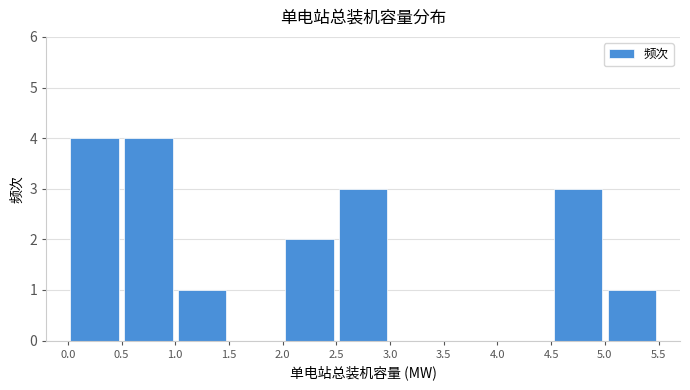

Reading left to right, transcribe this chart: for each bar, give the range it covers on the x-axis and its height. The values are not printed on the chart, so give them approximately, as read against the axis.

0.0 to 0.5: 4
0.5 to 1.0: 4
1.0 to 1.5: 1
1.5 to 2.0: 0
2.0 to 2.5: 2
2.5 to 3.0: 3
3.0 to 3.5: 0
3.5 to 4.0: 0
4.0 to 4.5: 0
4.5 to 5.0: 3
5.0 to 5.5: 1